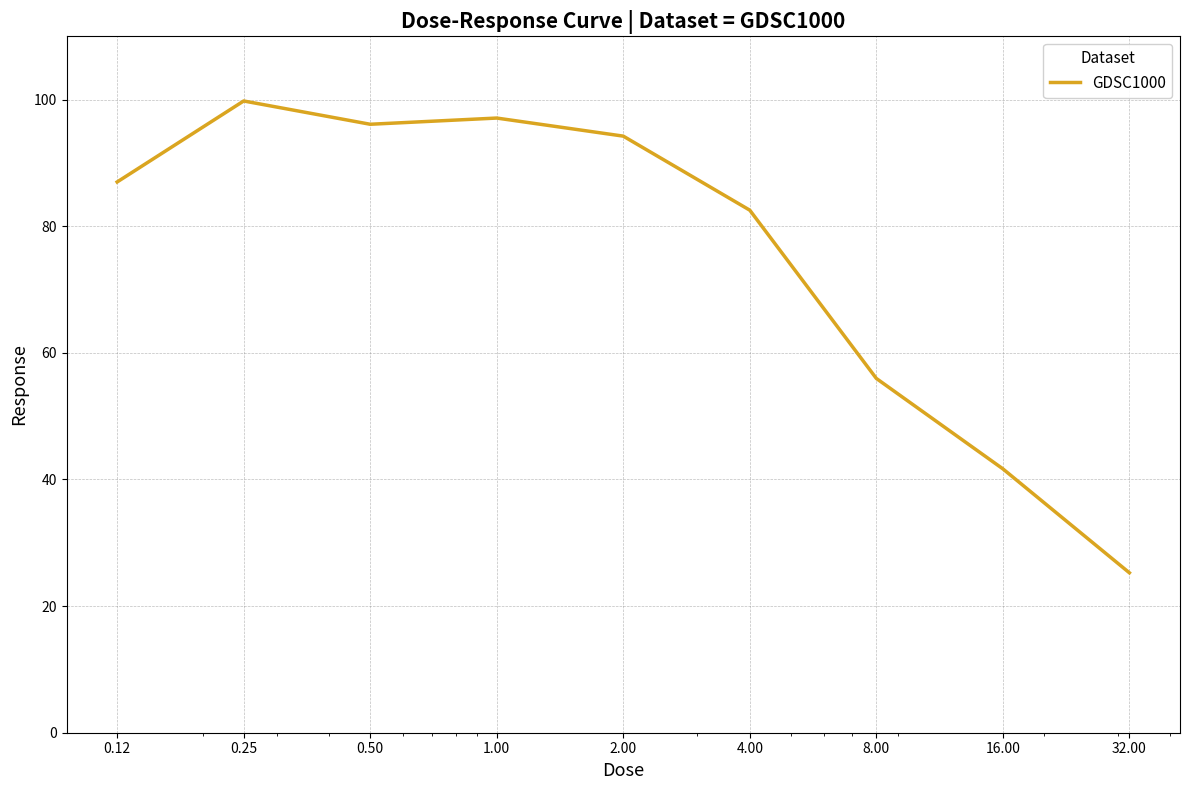

What is the greatest value displayed?

99.8